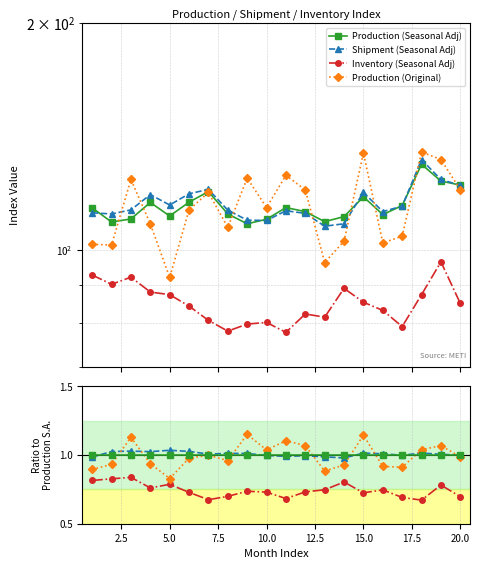

Which series ends up on top after the final intersection of Production (Original) and Production (Seasonal Adj)?

Production (Seasonal Adj)